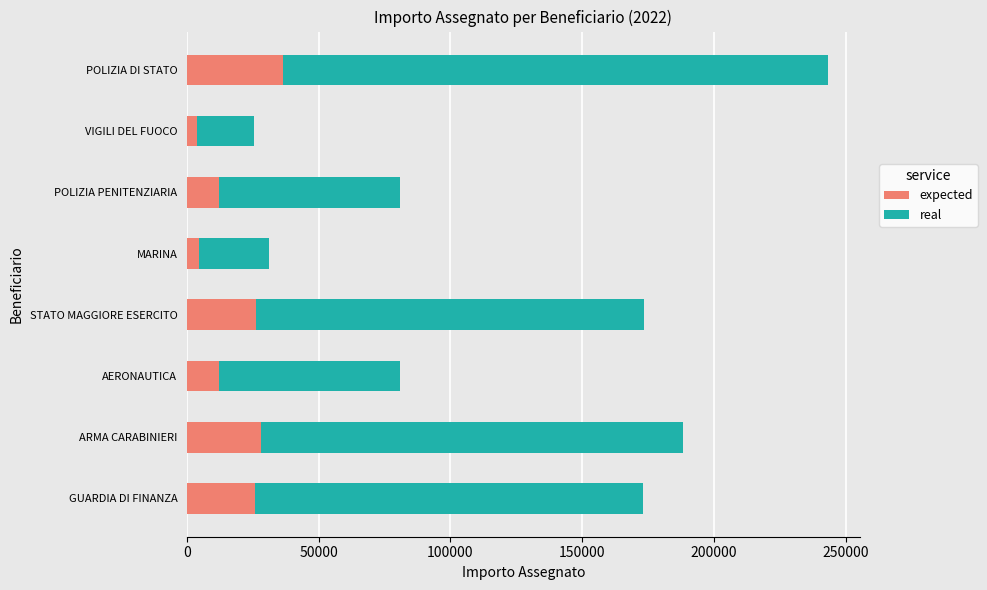

Read the expected value at POLIZIA PENITENZIARIA.

12133.5